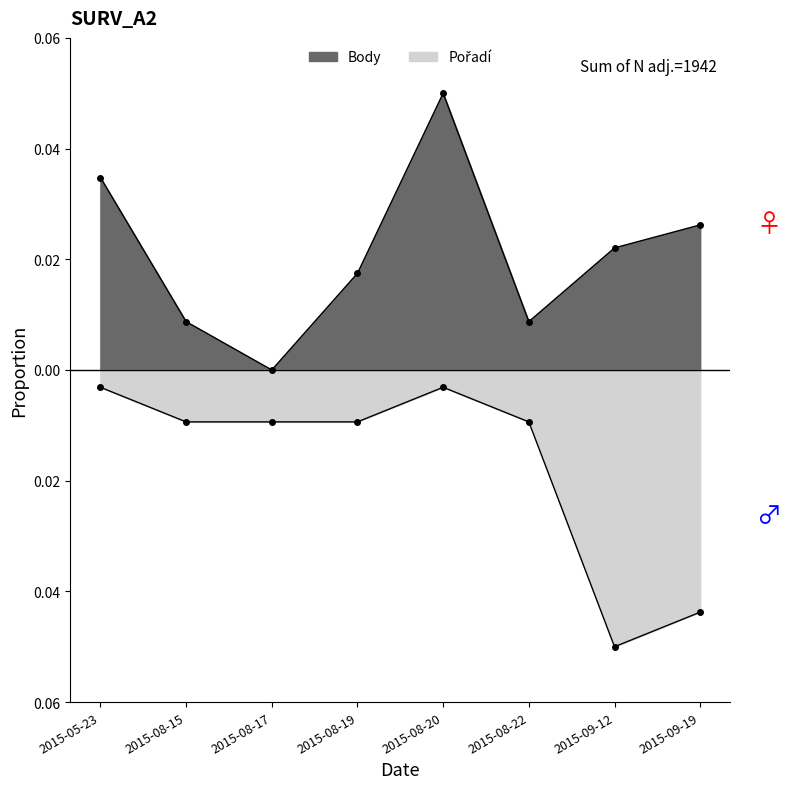

True or false: Body and Pořadí cross at least once.

False